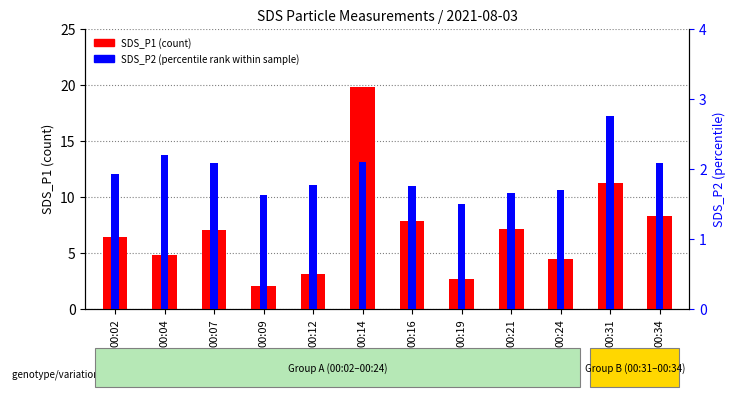

The SDS_P1 series shows 1.7 at 00:19. True or false?

False